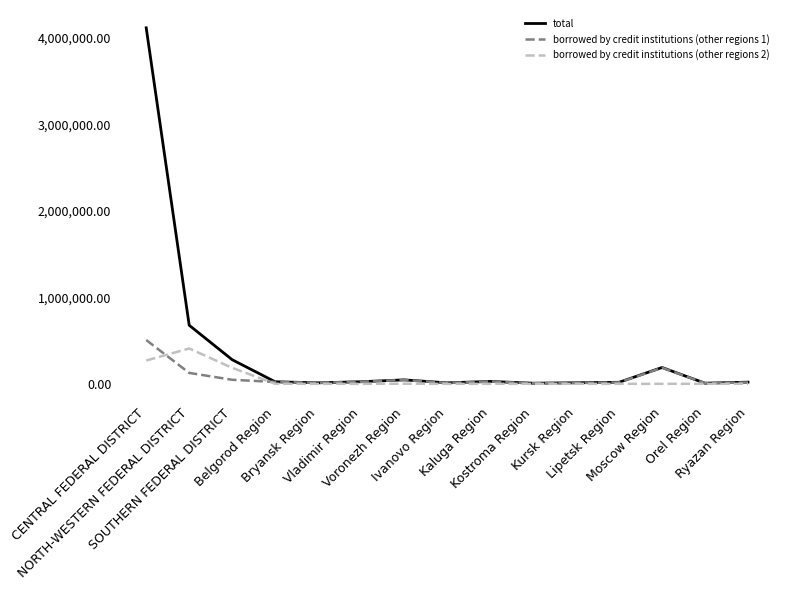

Which series changed the most between Kursk Region and Moscow Region?

total